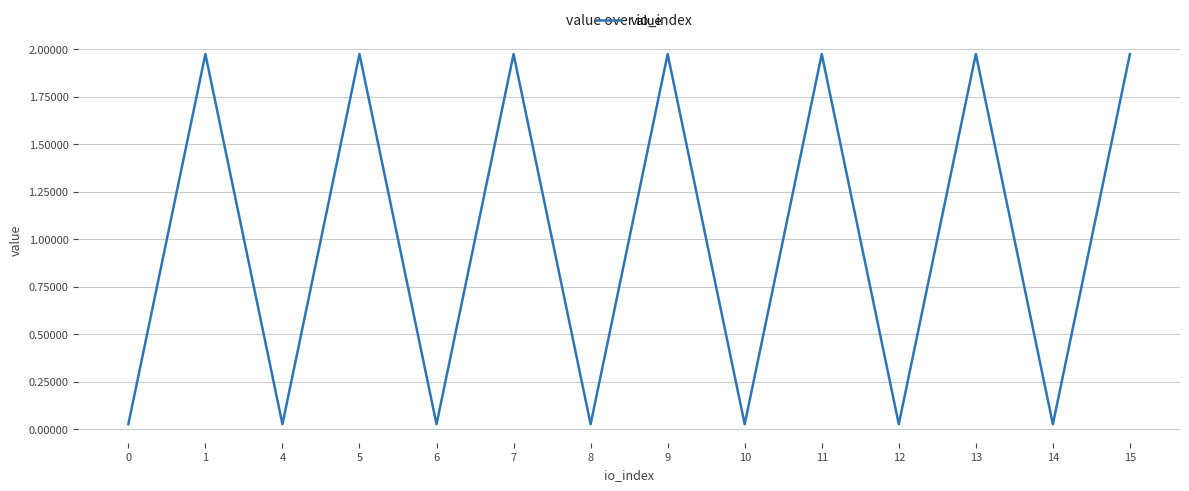

What is the difference between the values at 7 and 10?

1.9